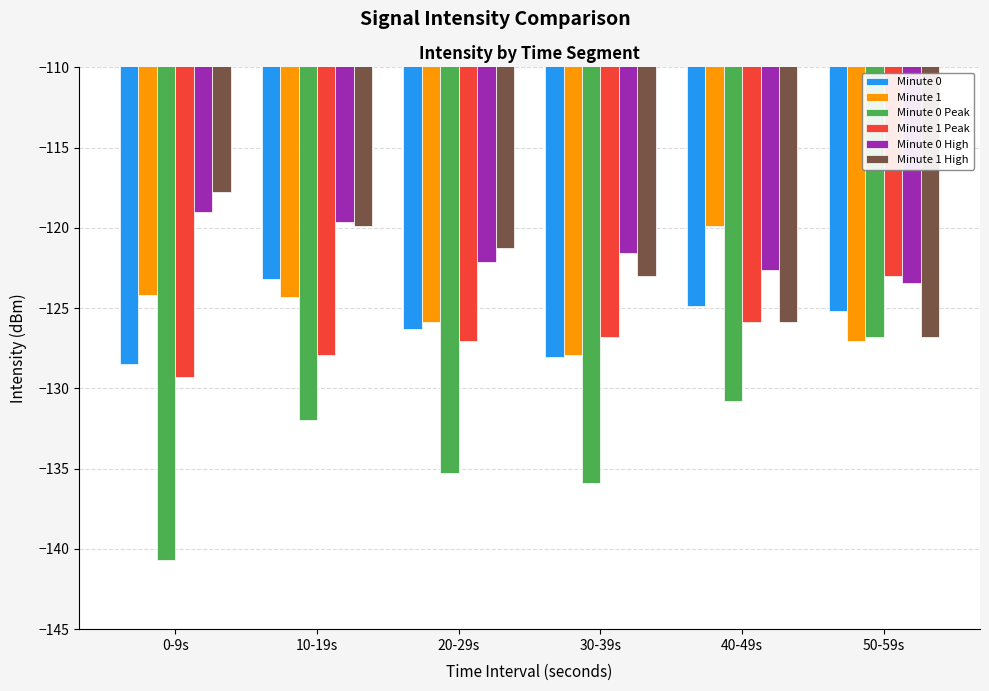

What is the highest value of the Minute 0 High series?

-119.0